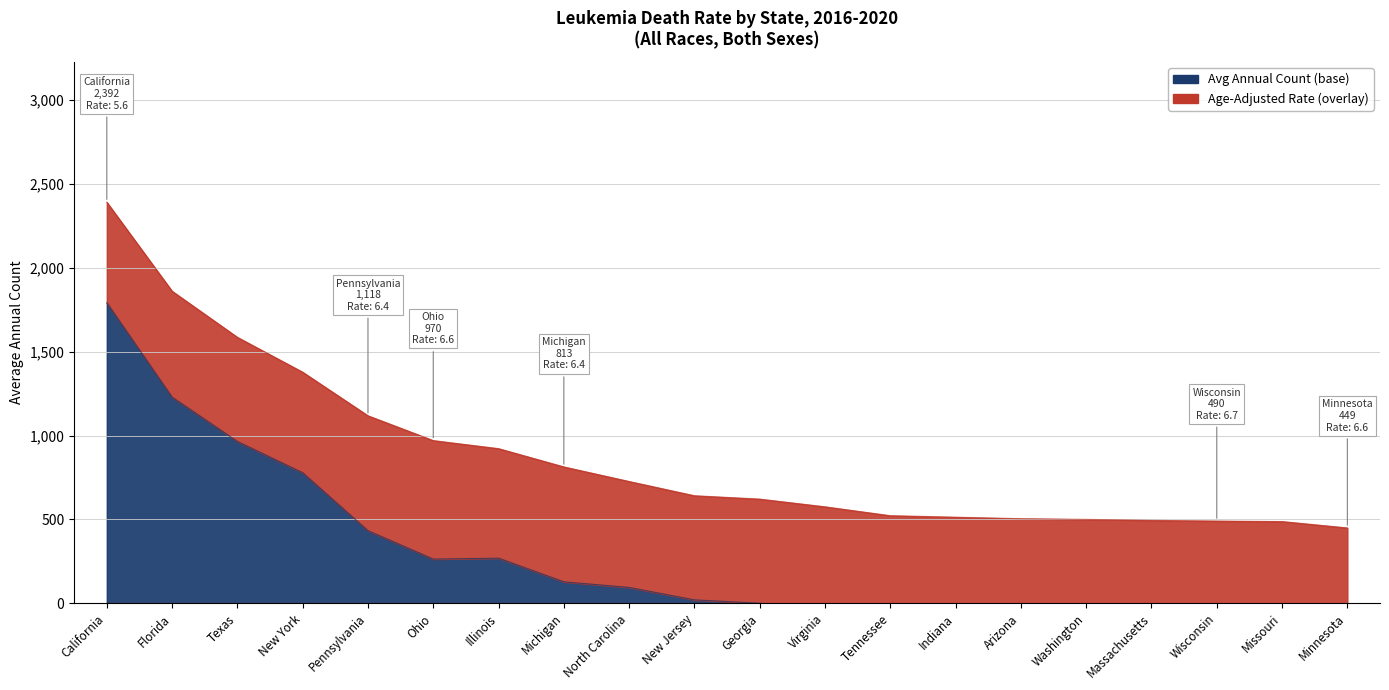

How many lines are shown in the chart?

1